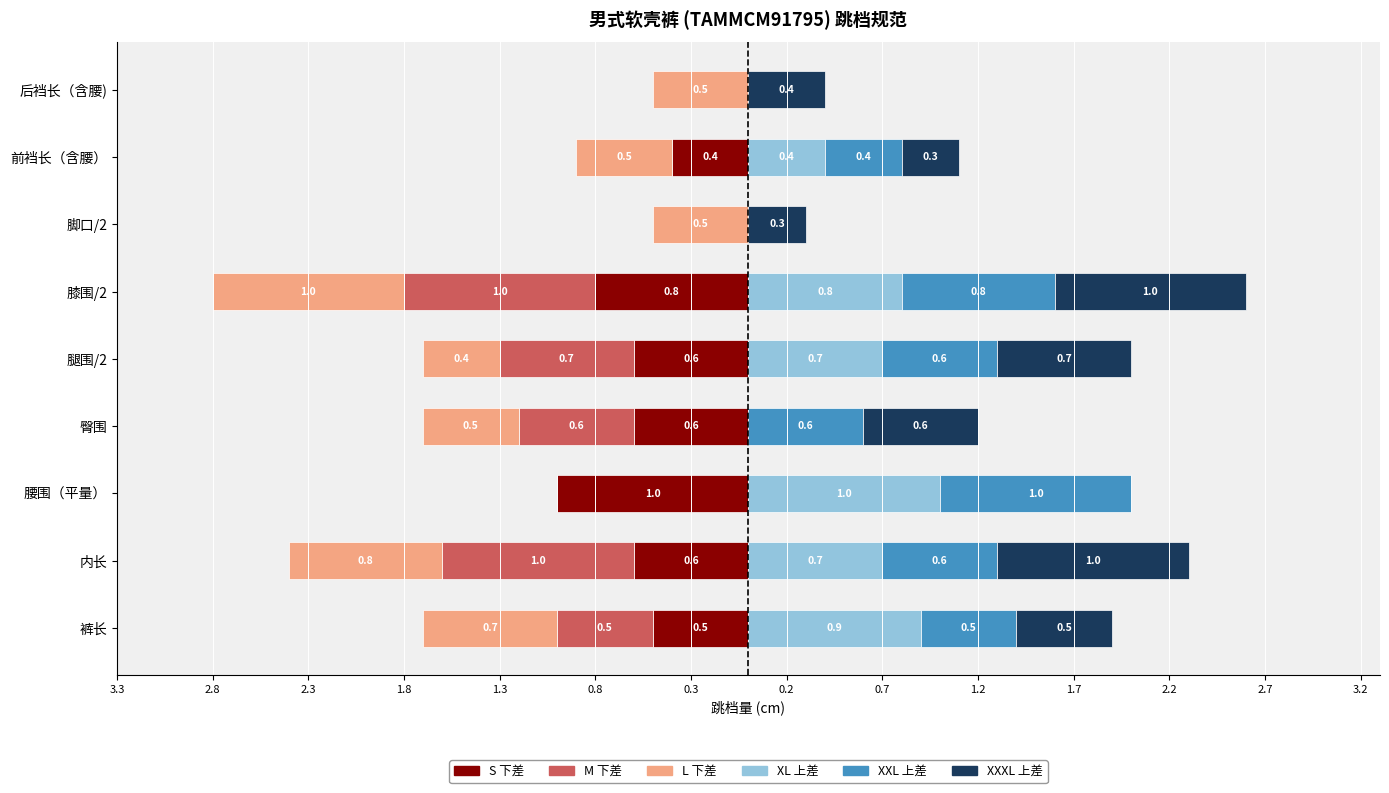

What is the spread (max minus min) of values at 腰围（平量）?

2.0